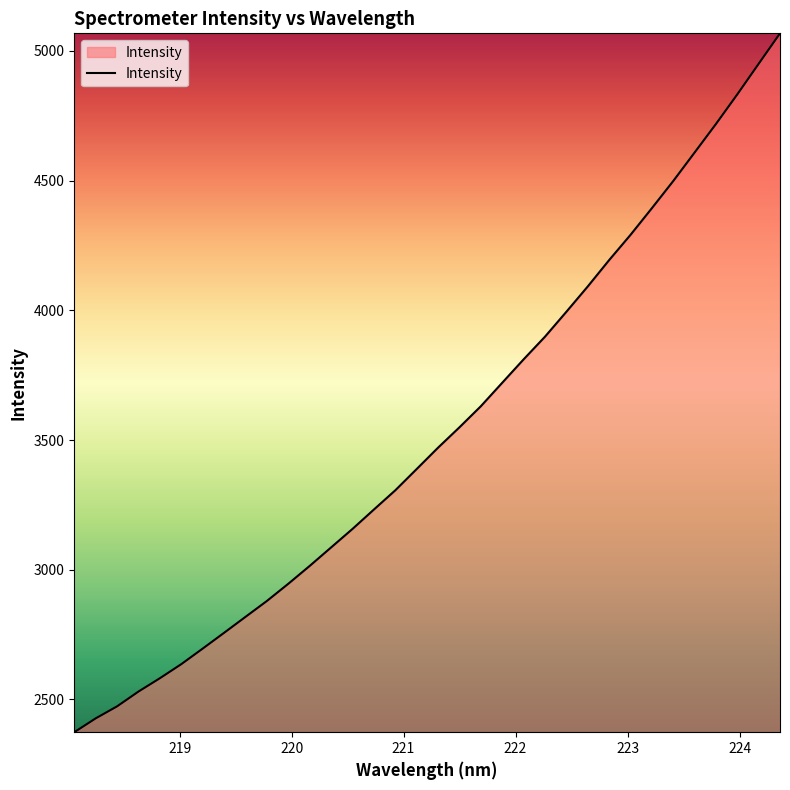

What is the greatest value displayed?

5067.9